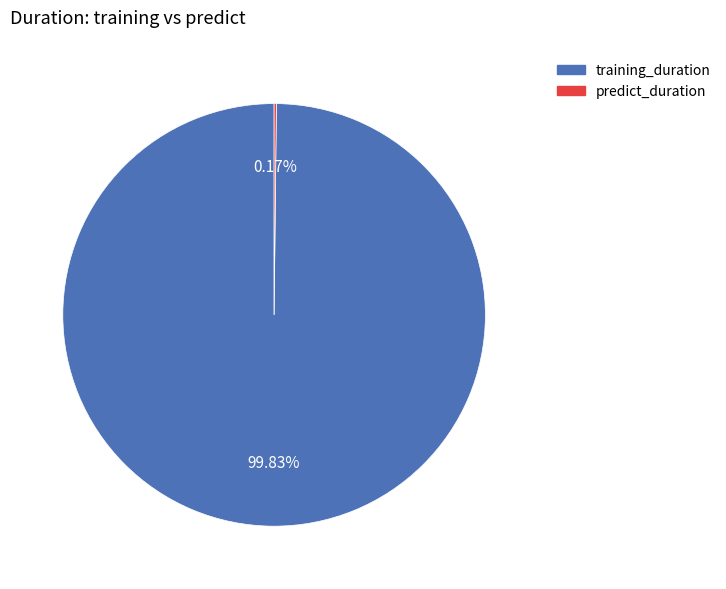

Which category has the biggest portion of the pie?

training_duration